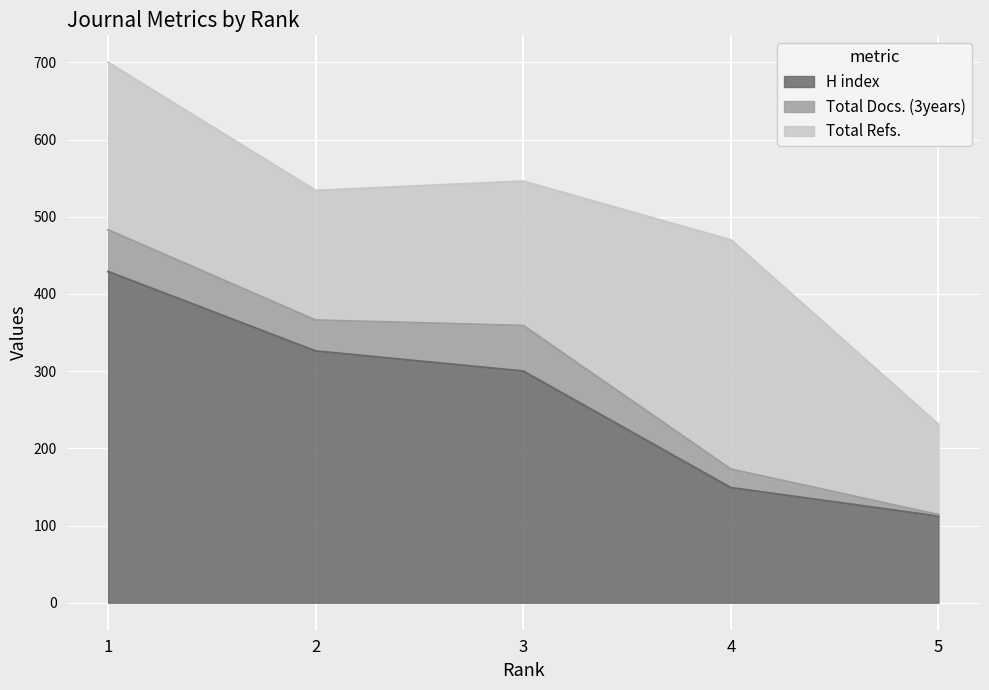

List the series in order of their peak value, lowest first.

Total Docs. (3years), Total Refs., H index